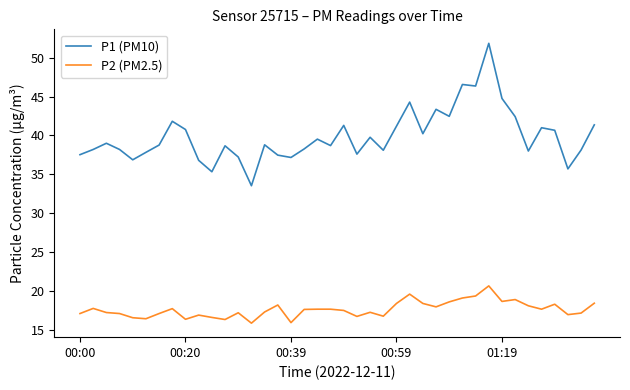

True or false: P2 (PM2.5) and P1 (PM10) cross at least once.

False